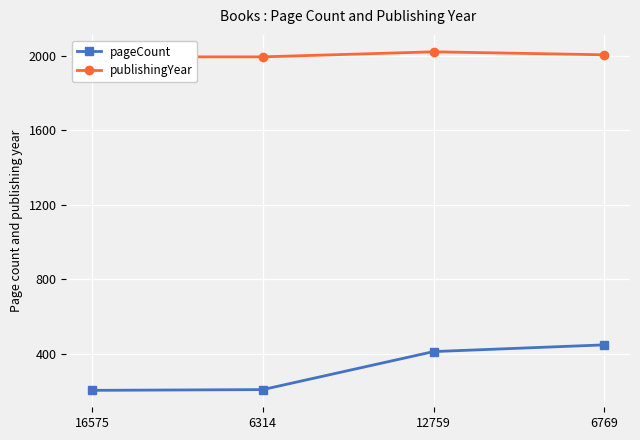

Which label corresponds to the largest value in the chart?

12759